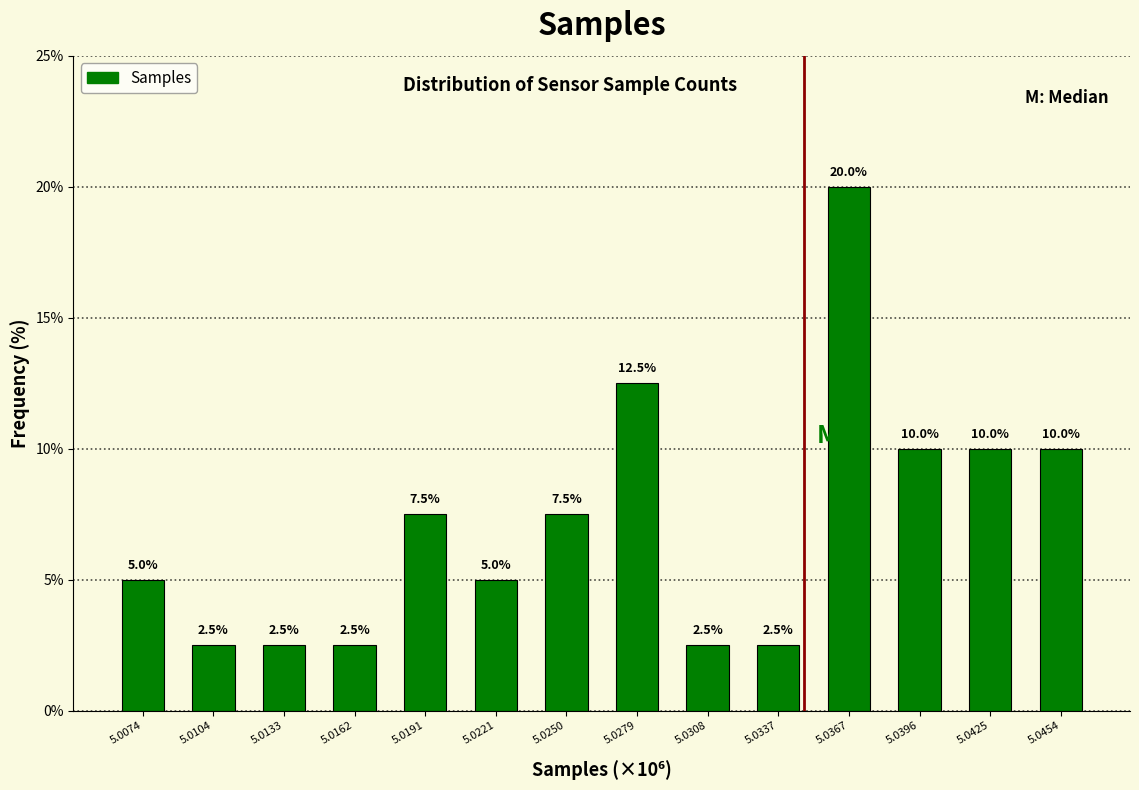

Reading left to right, what are all the values shown in this chart?

5.0074=5.0	5.0104=2.5	5.0133=2.5	5.0162=2.5	5.0191=7.5	5.0221=5.0	5.0250=7.5	5.0279=12.5	5.0308=2.5	5.0337=2.5	5.0367=20.0	5.0396=10.0	5.0425=10.0	5.0454=10.0